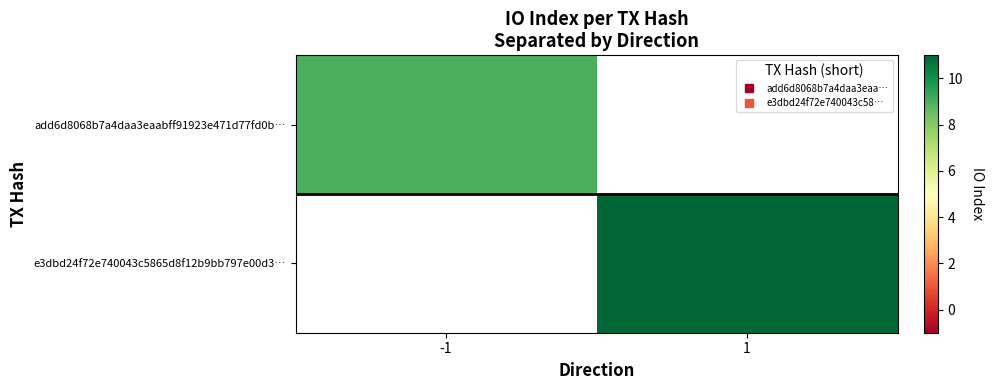

How many positive values does the e3dbd24f72e740043c5865d8f12b9bb797e00d3… series have?

1